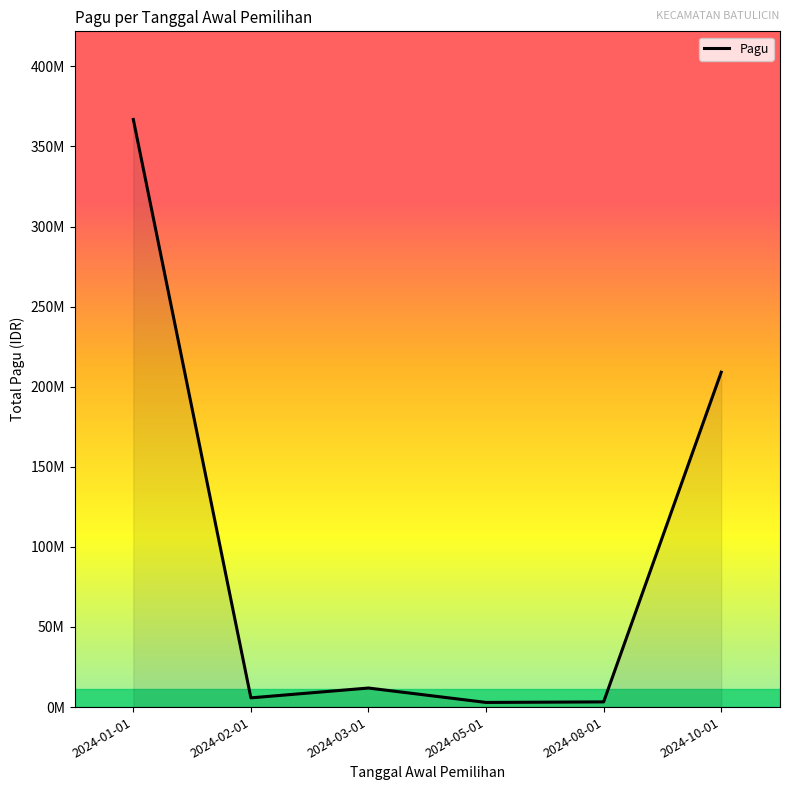

Does the chart display data point markers on the line(s)?

No